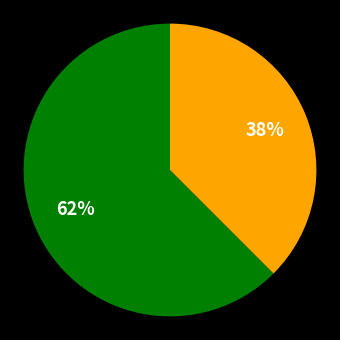

Is there a majority slice in this chart?

Yes